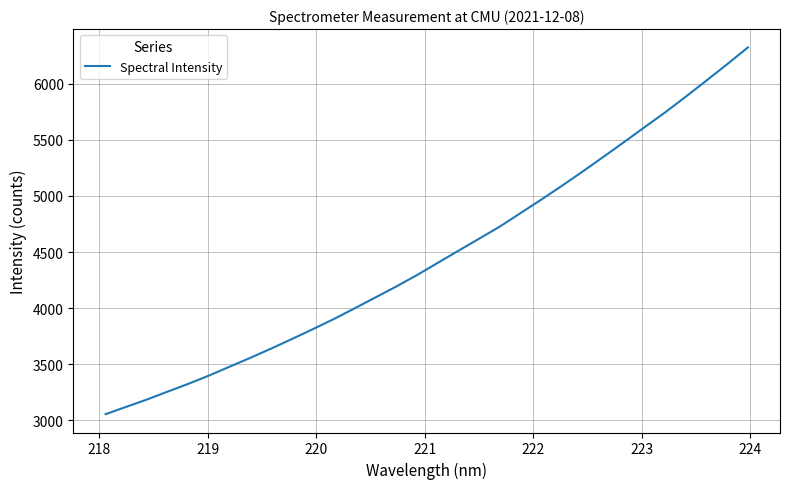

What is the difference between the maximum and minimum values?

3270.8